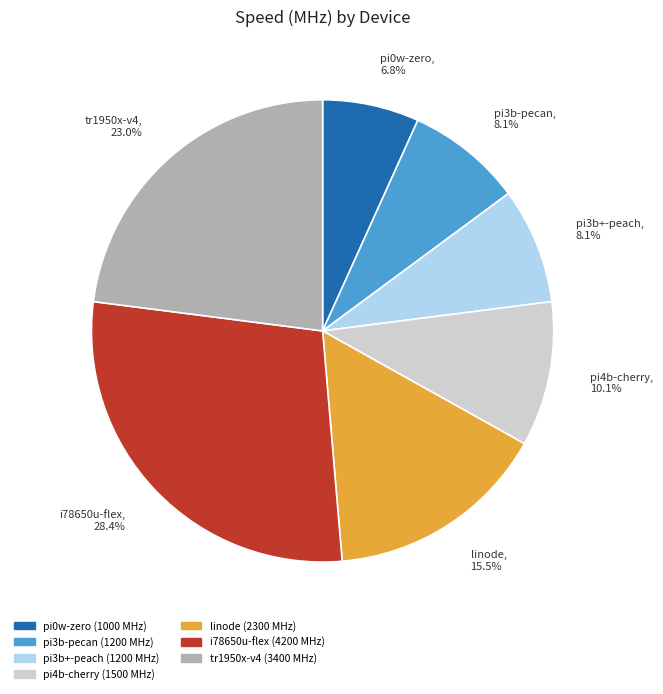

How many slices are in this pie chart?

7